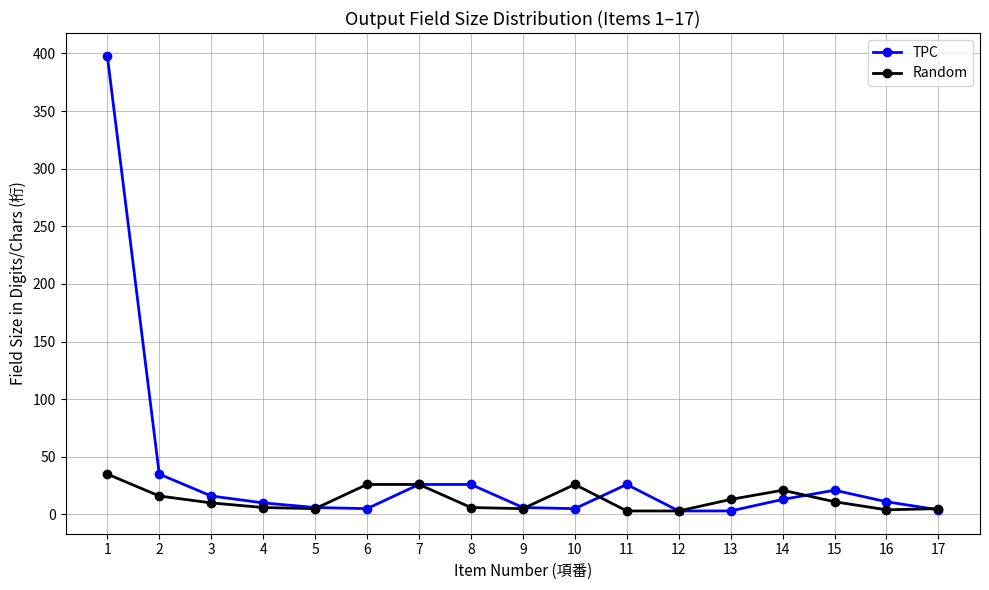

Which series has the widest spread of values?

TPC